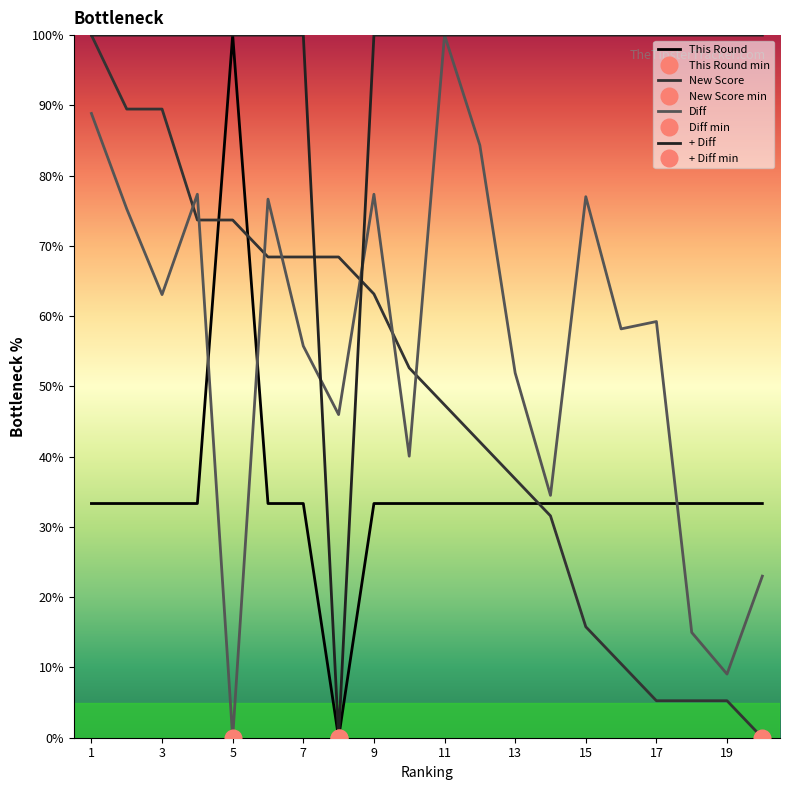

How many values in New Score are above zero?

19